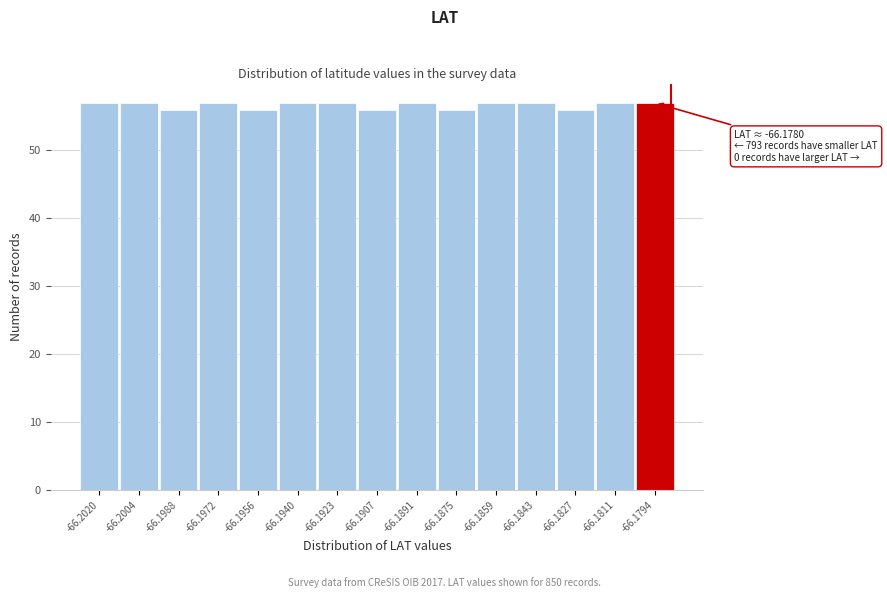

Reading left to right, what are all the values shown in this chart?

-66.2020=57	-66.2004=57	-66.1988=56	-66.1972=57	-66.1956=56	-66.1940=57	-66.1923=57	-66.1907=56	-66.1891=57	-66.1875=56	-66.1859=57	-66.1843=57	-66.1827=56	-66.1811=57	-66.1794=57